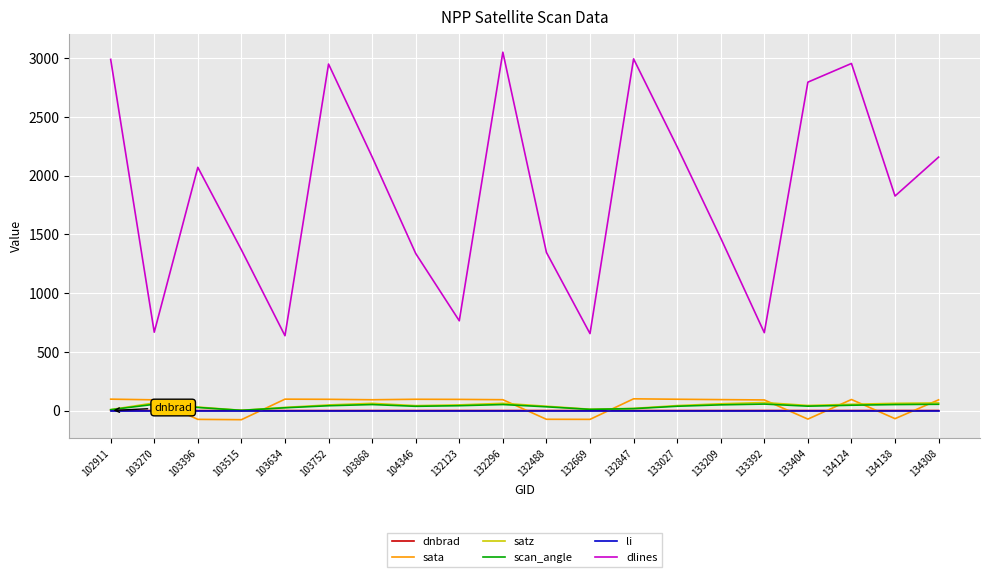

What is the smallest value displayed?

-77.6